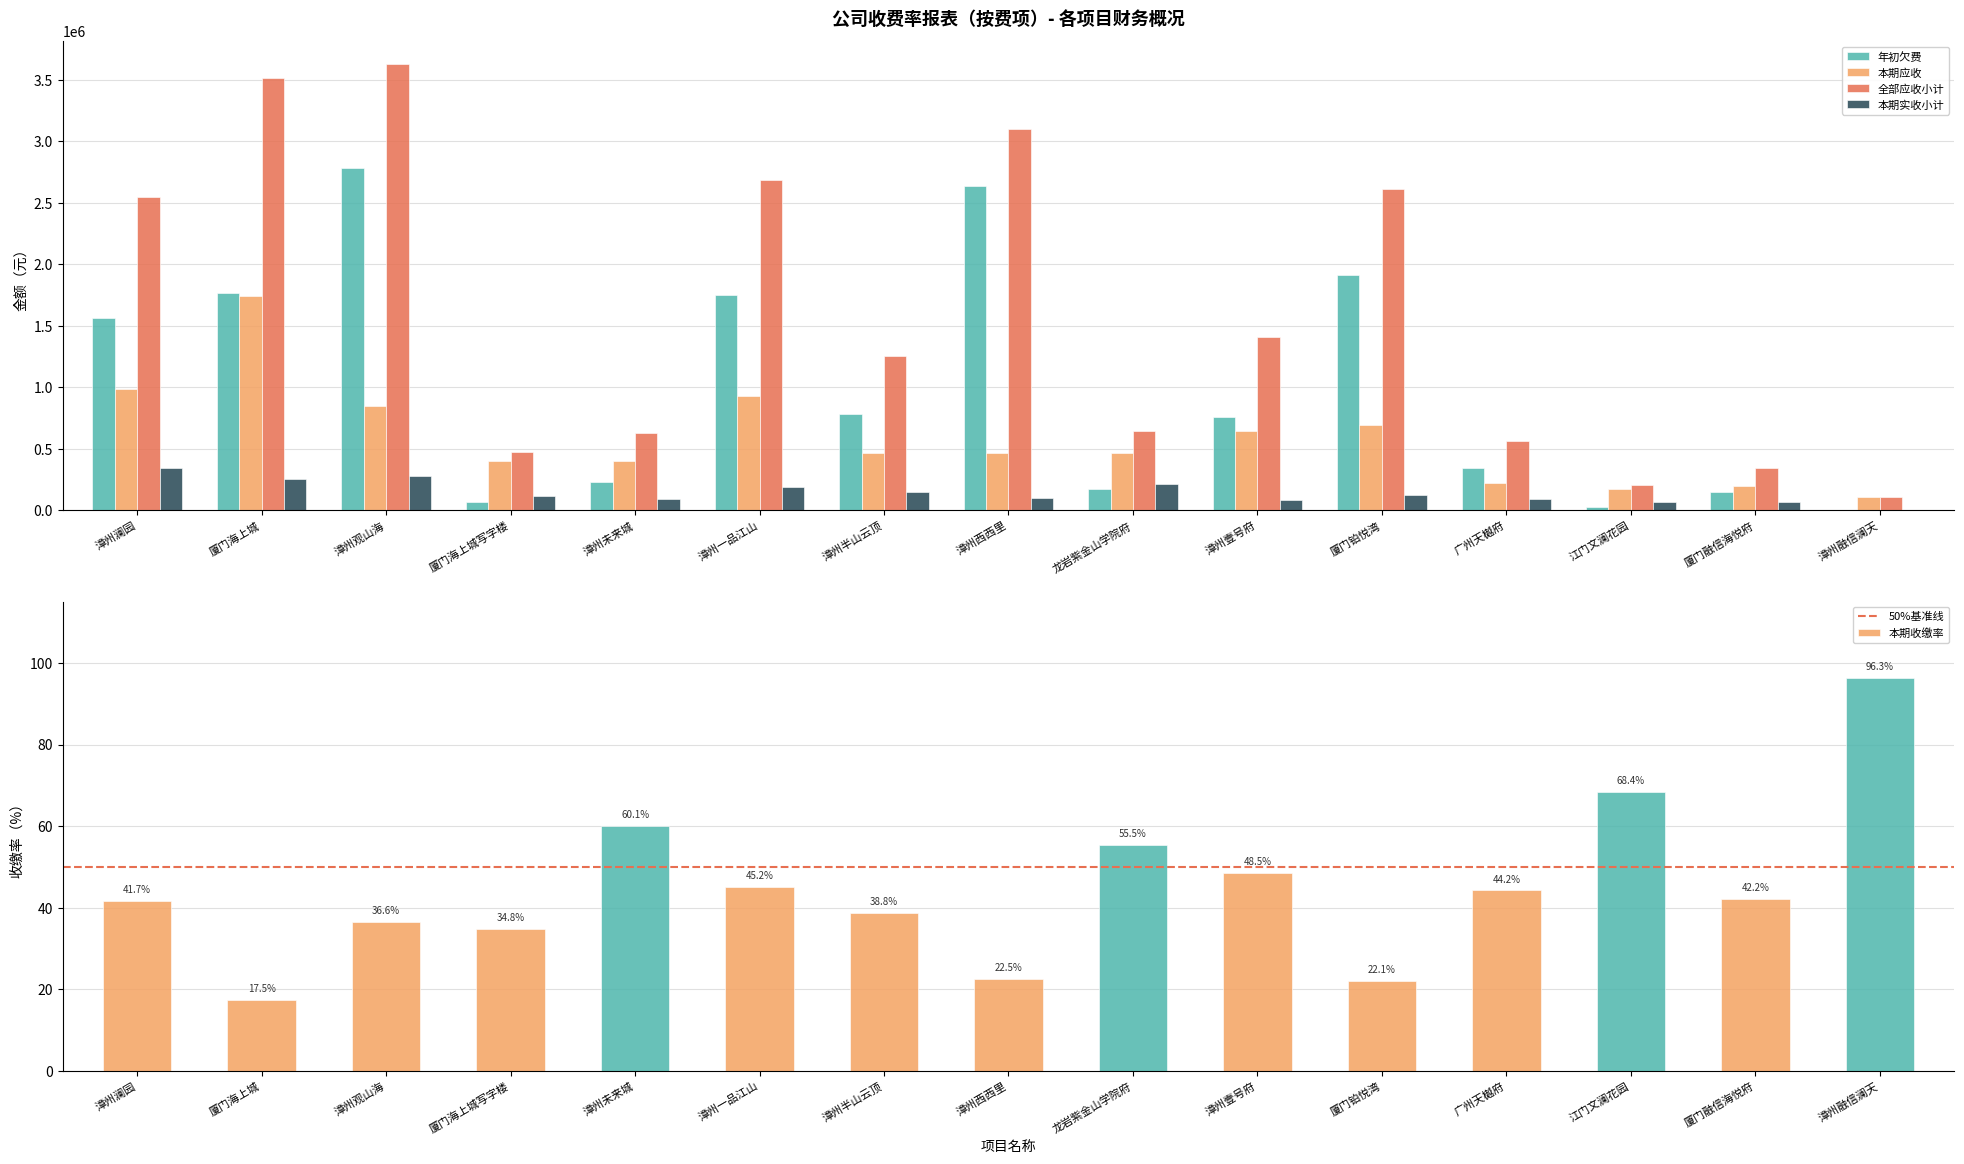

What is the total value across all series at 广州天樾府?

1226447.5